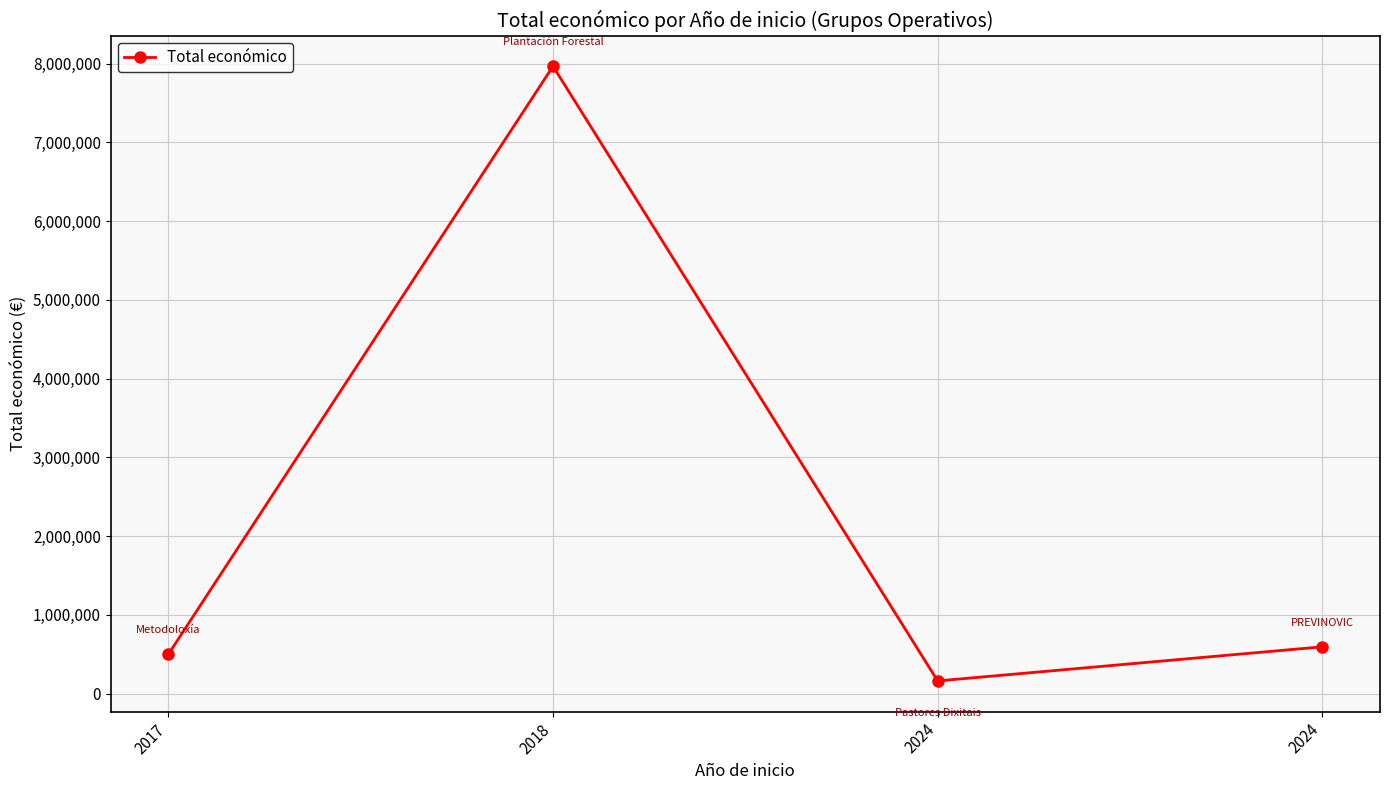

List the labels in order of value, smallest first.

2024, 2017, 2024, 2018